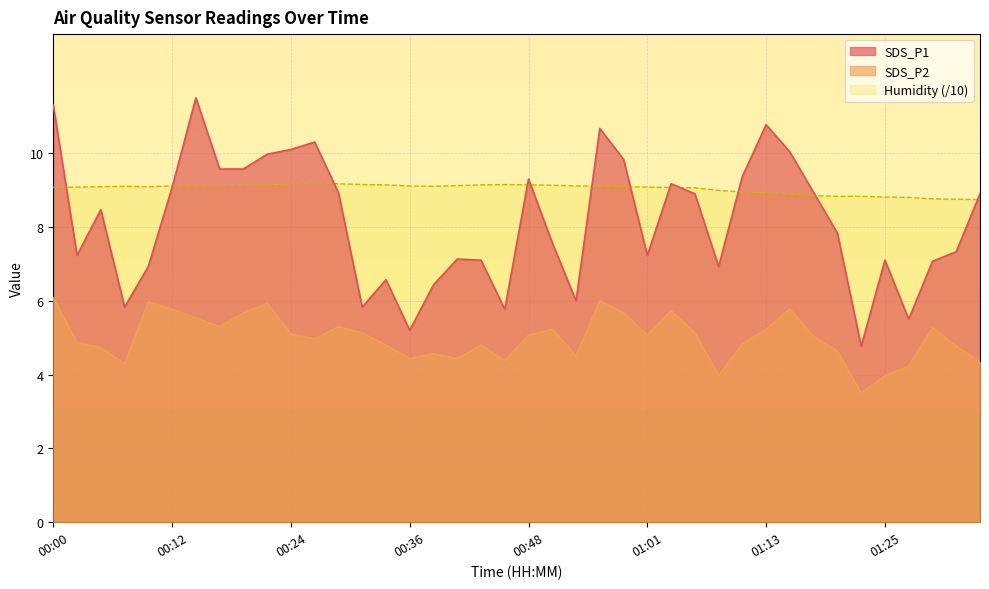

The value of Humidity at 00:14 is 9.1. True or false?

True